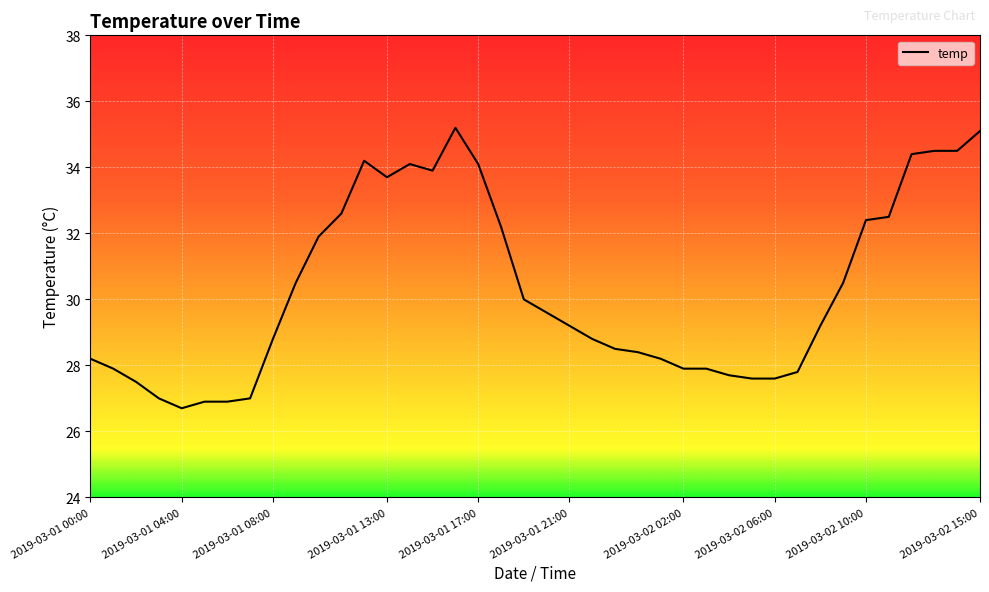

What is the difference between the maximum and minimum values?

8.5